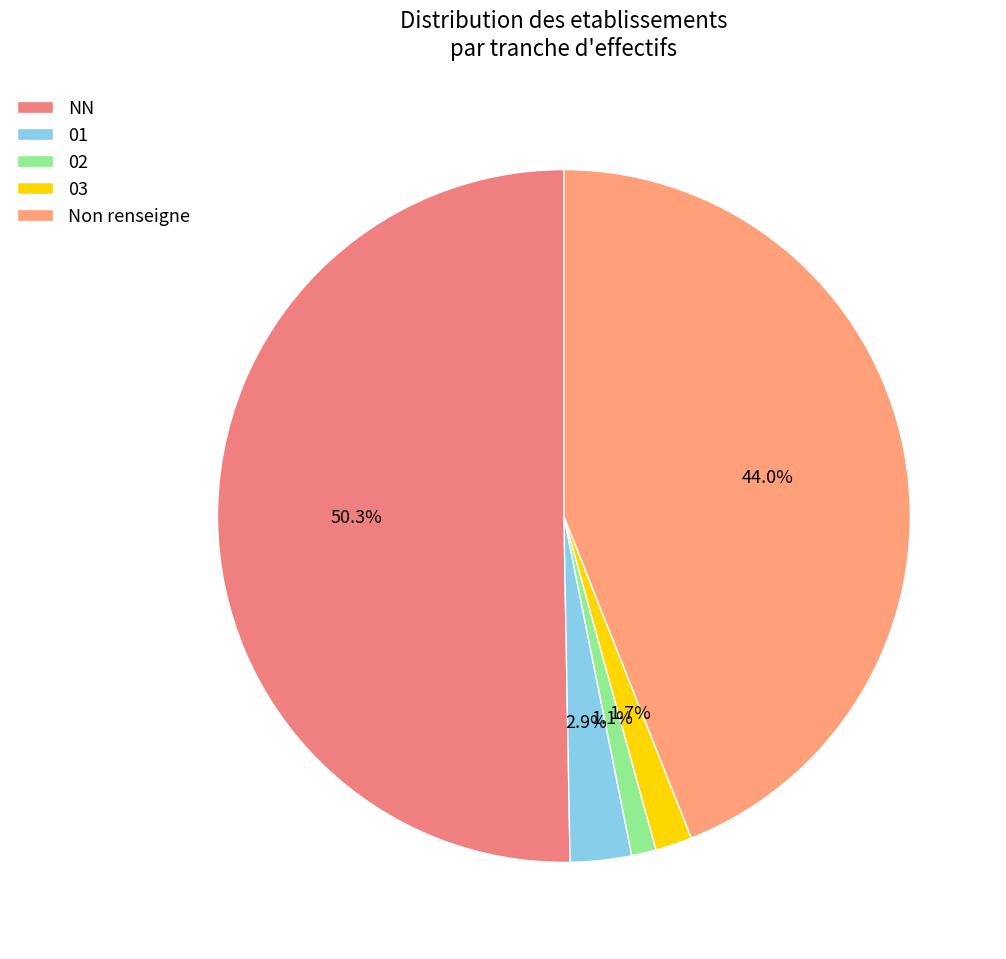

Count the number of slices in the pie.

5